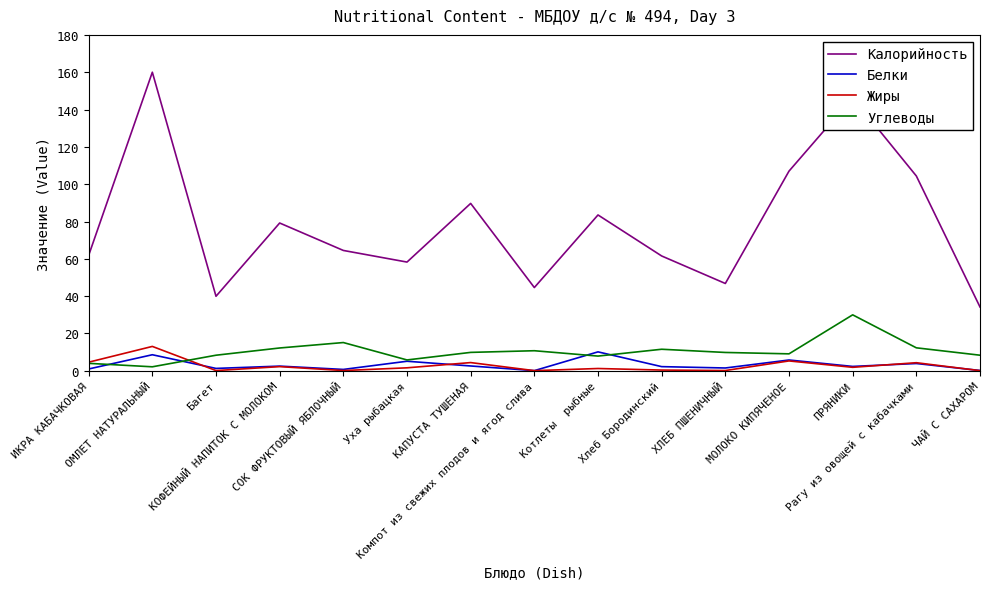

True or false: Жиры has more than 1 interior local peaks.

True